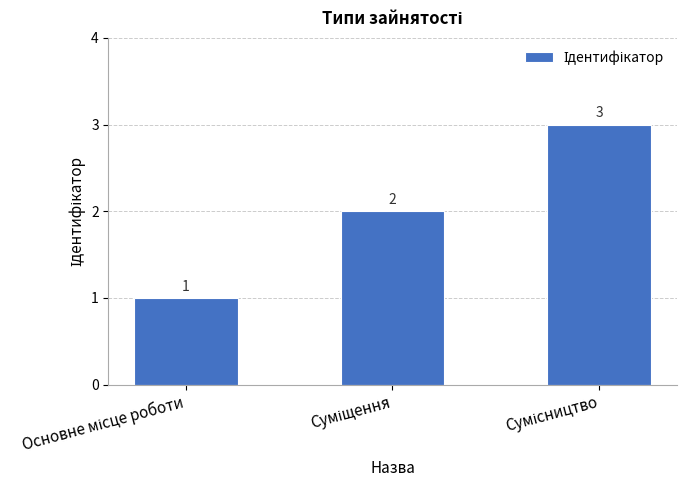

What is the greatest value displayed?

3